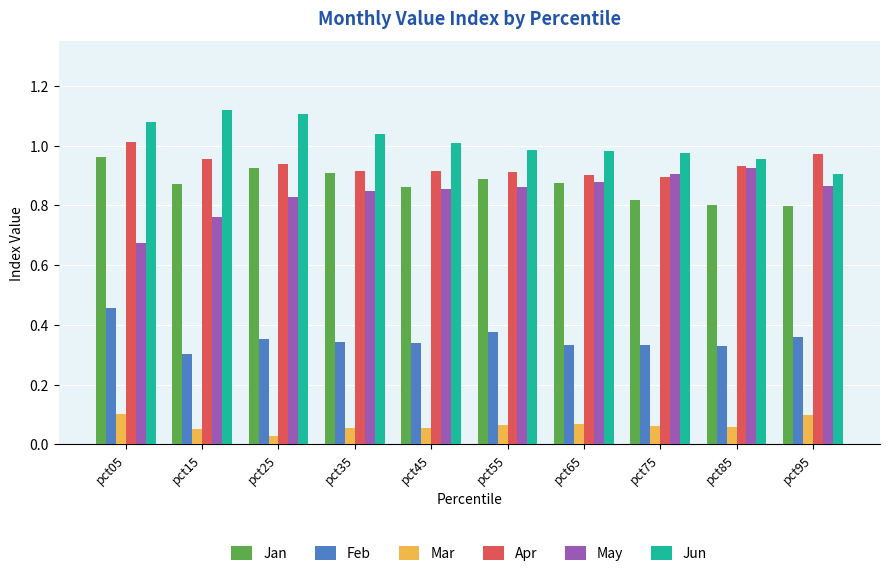

At which label is Feb closest to 0?

pct15